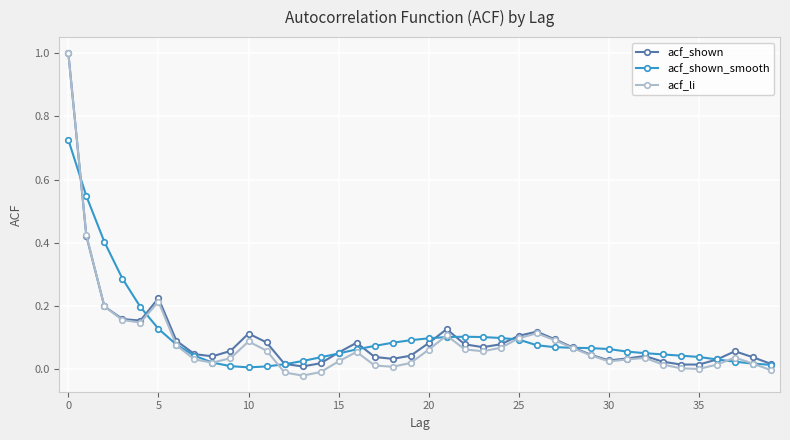

What are all the series names shown in the legend?

acf_shown, acf_shown_smooth, acf_li